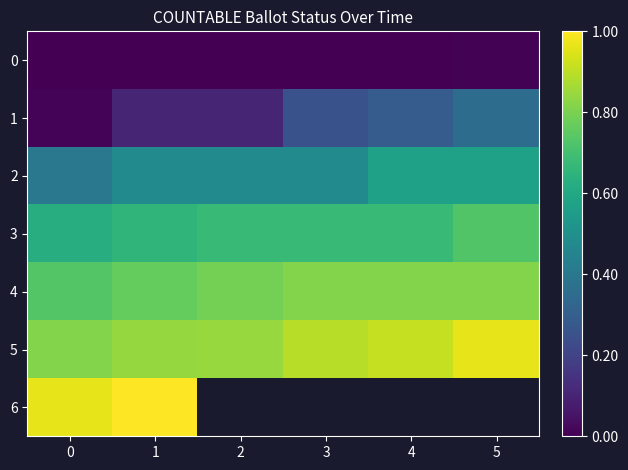

What is the sum of the 5 values at 2 and 3?

1.7